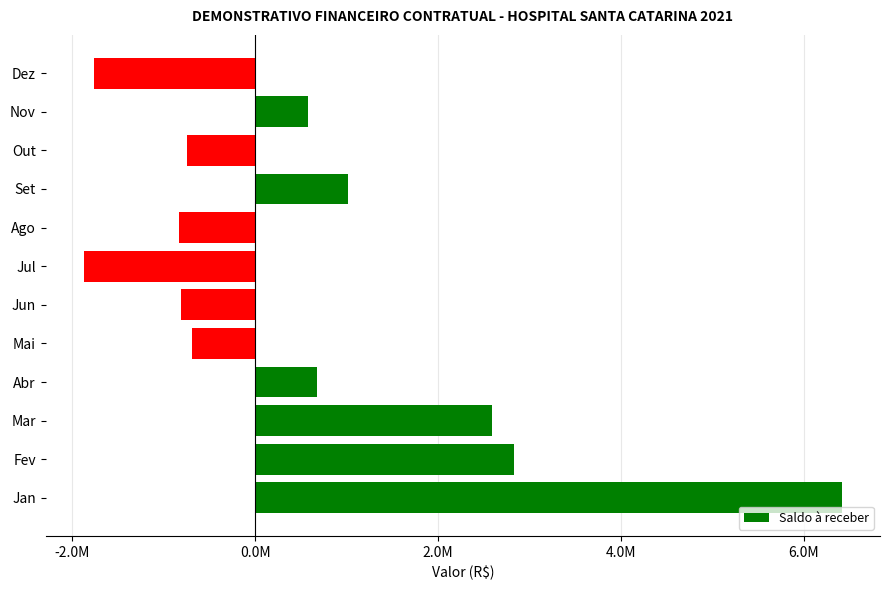

Are the bars horizontal?

Yes